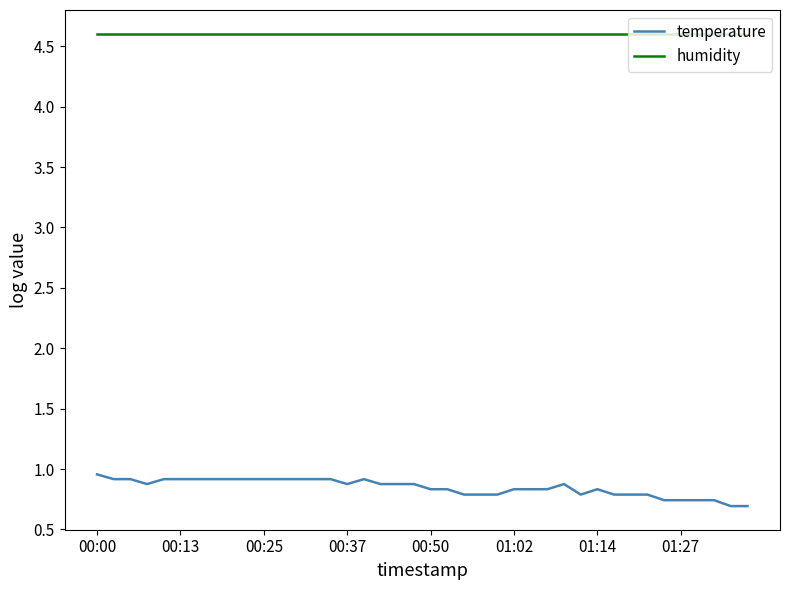

What is the smallest value displayed?

0.7